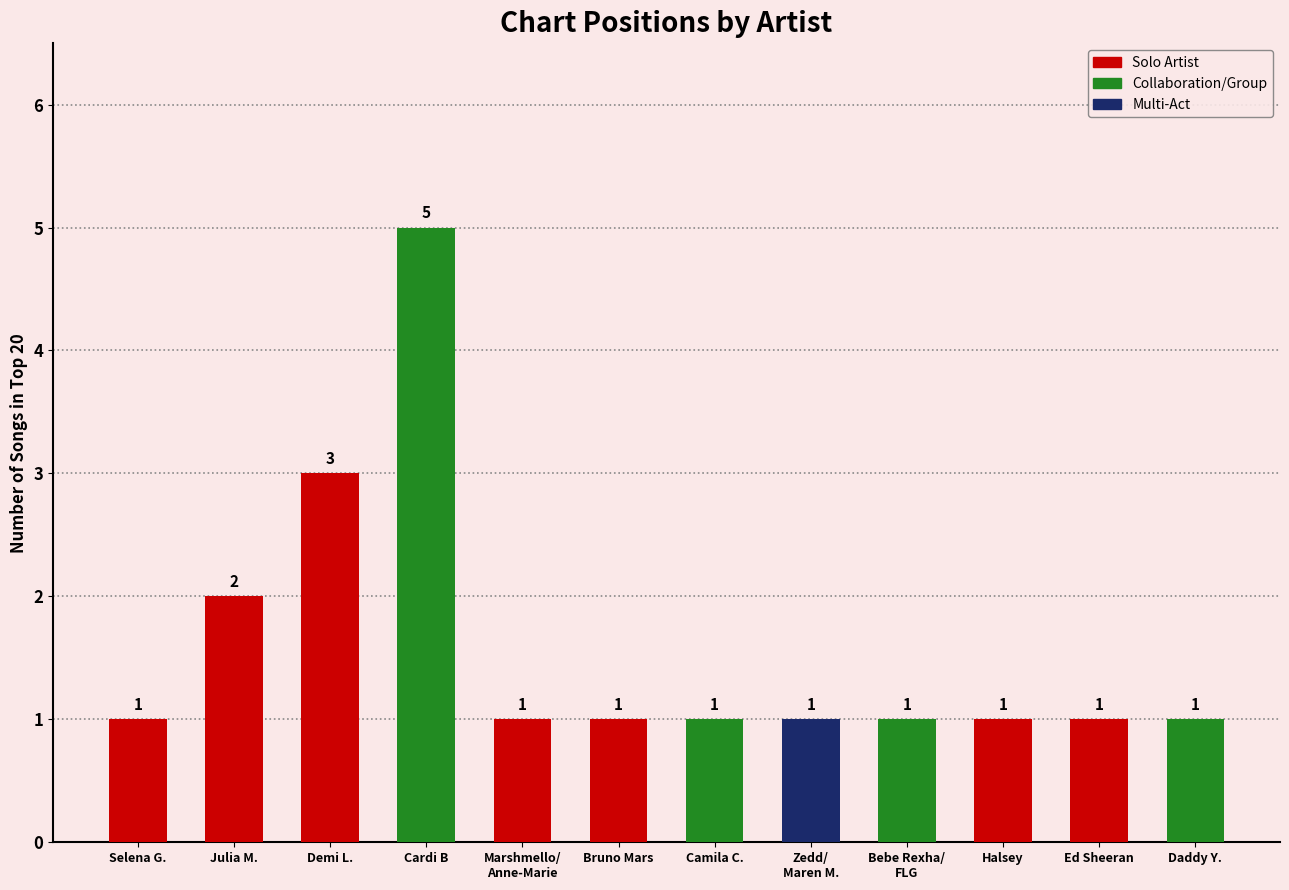

What is the greatest value displayed?

5